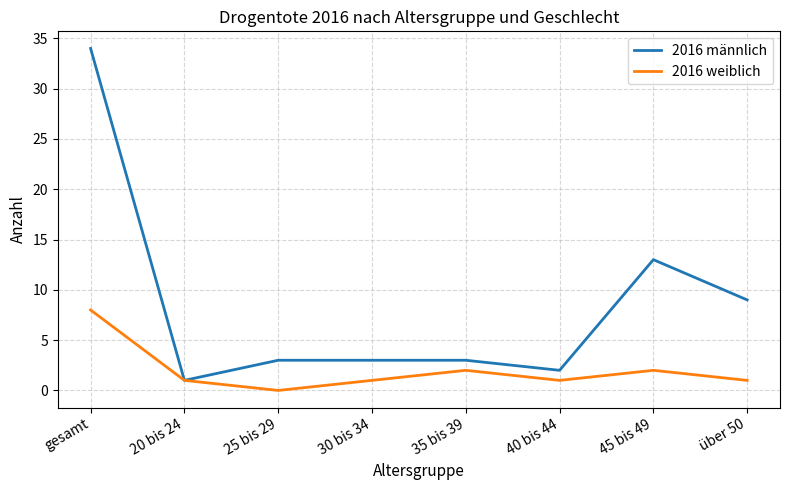

How many 2016 weiblich values are between 1 and 2?

6